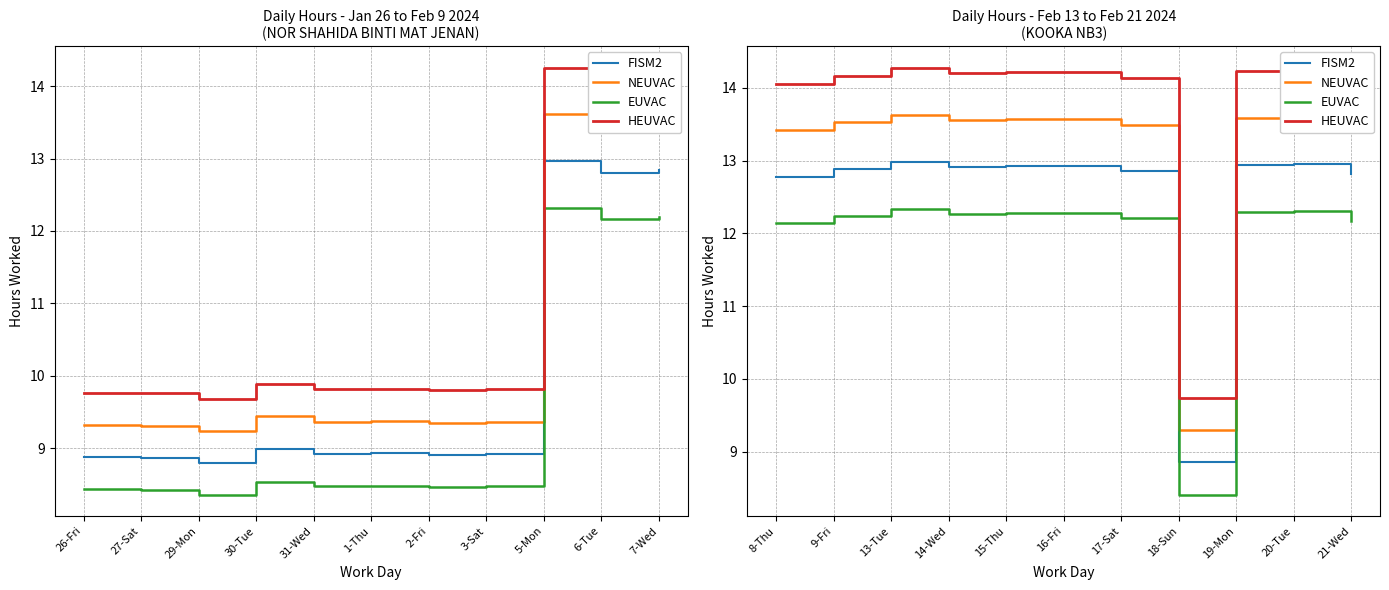

Where is NEUVAC nearest to the value 11?

18-Sun